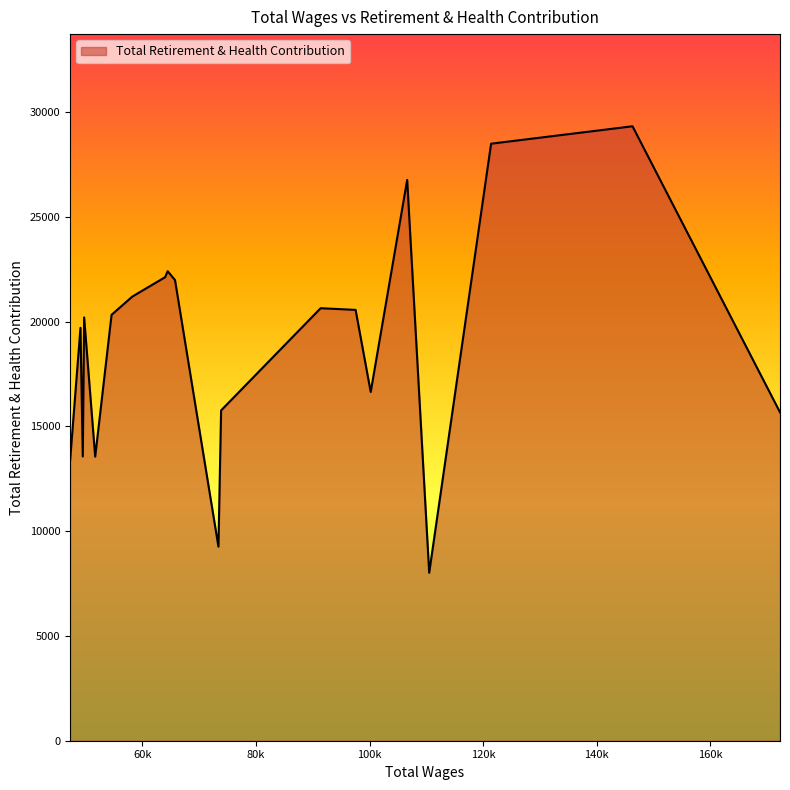

What is the maximum value shown in the chart?

29323